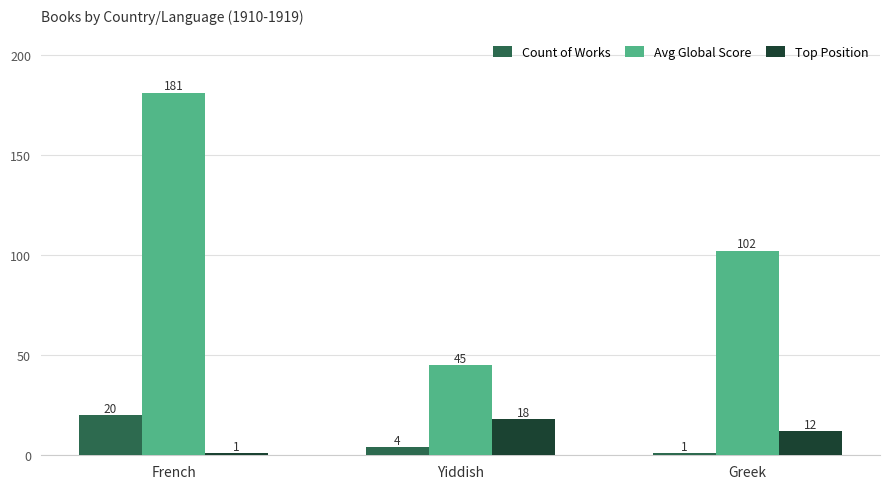

Is it true that Avg Global Score equals 45 at Yiddish?

True